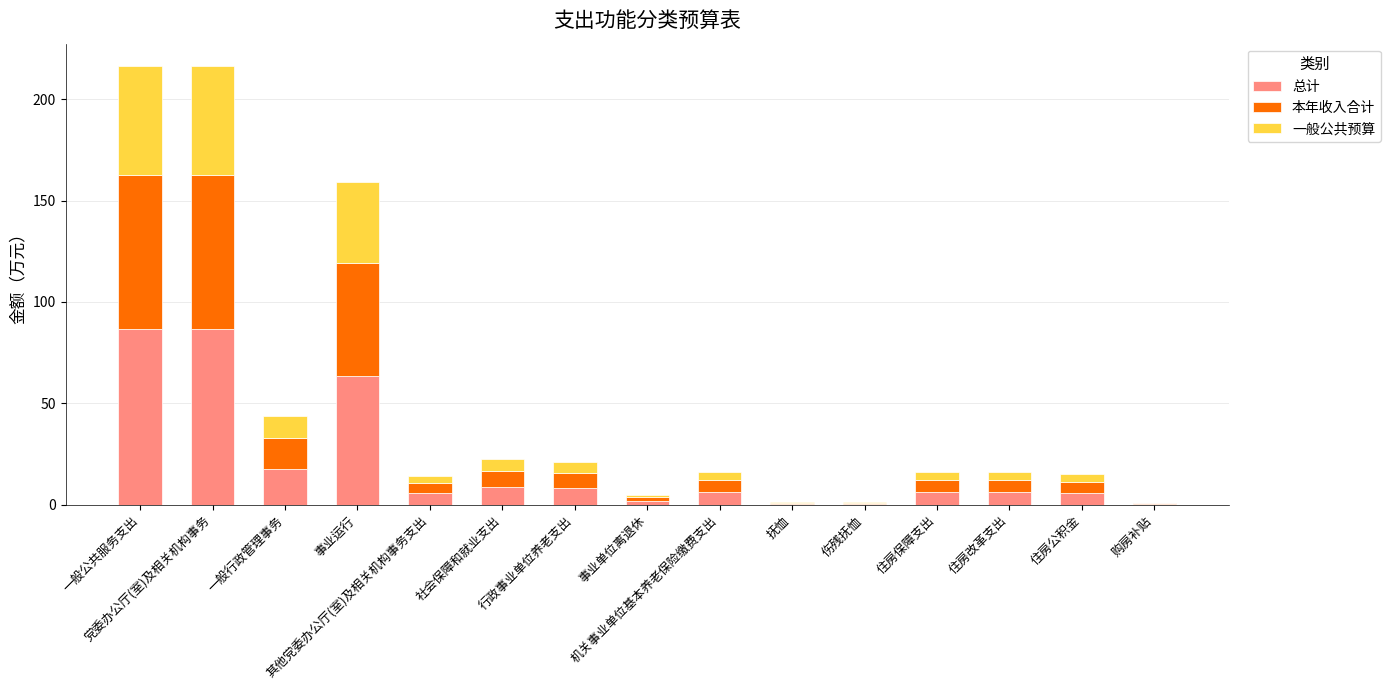

What is the difference between the second highest and minimum values in the 本年收入合计 series?

75.5